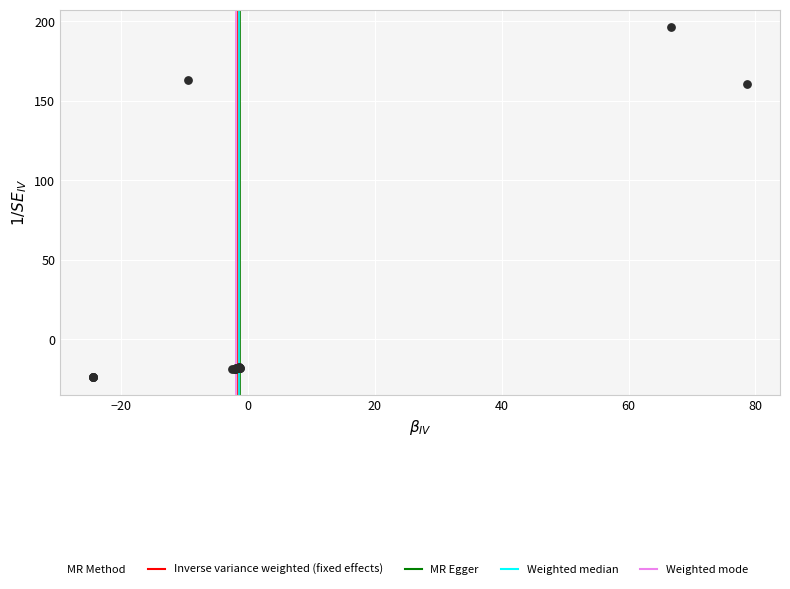

What Y value in the scatter plot is closest to 86?

160.4